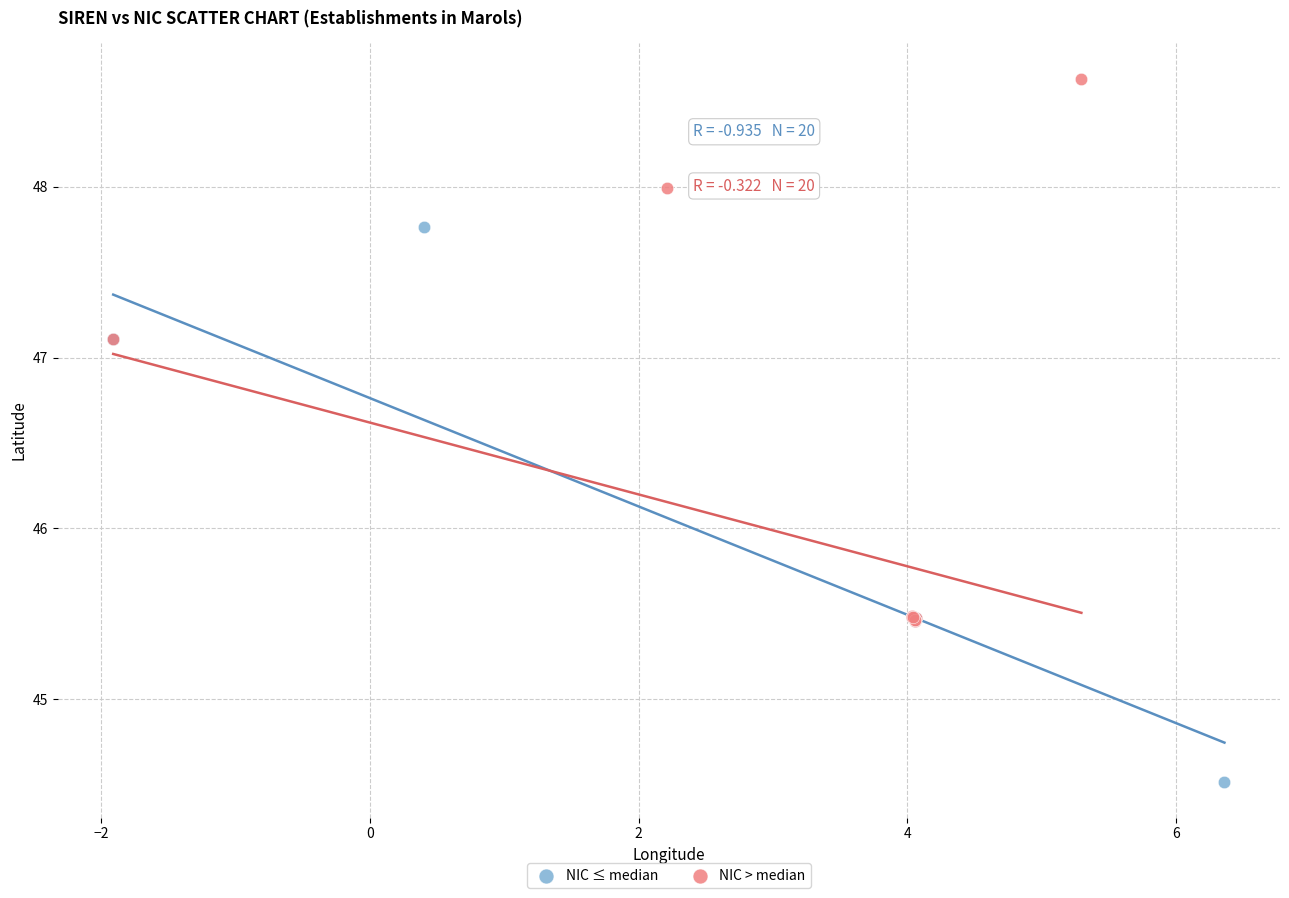

Which series contains the lowest Y value?

NIC ≤ median